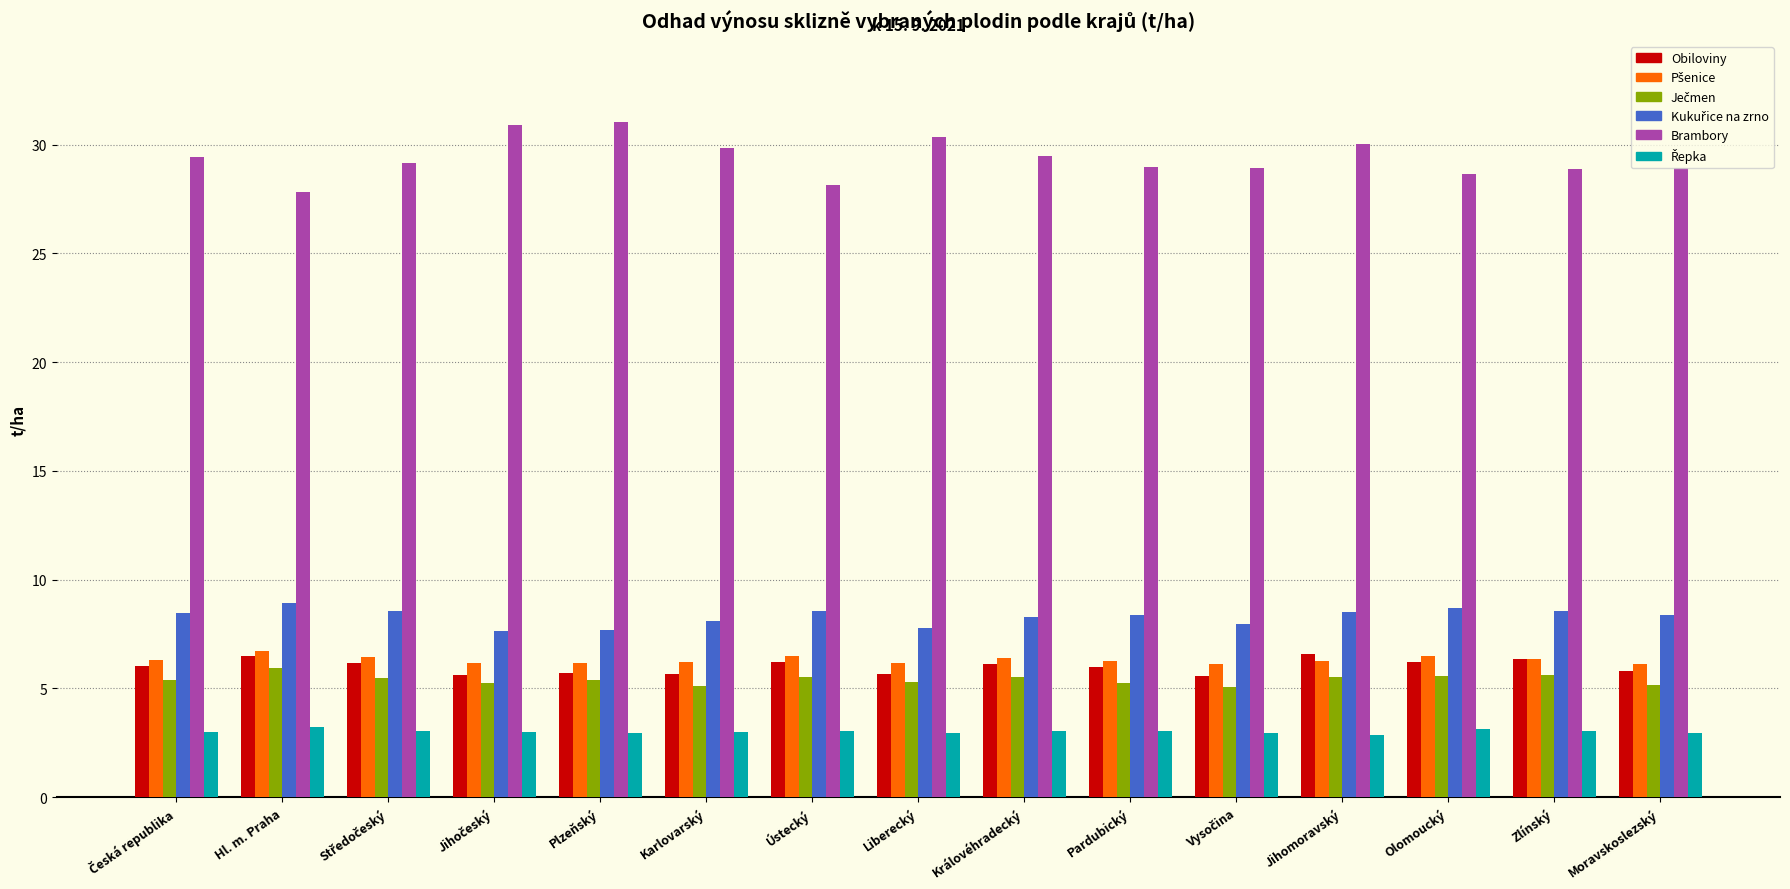

How many distinct data groups are displayed?

6